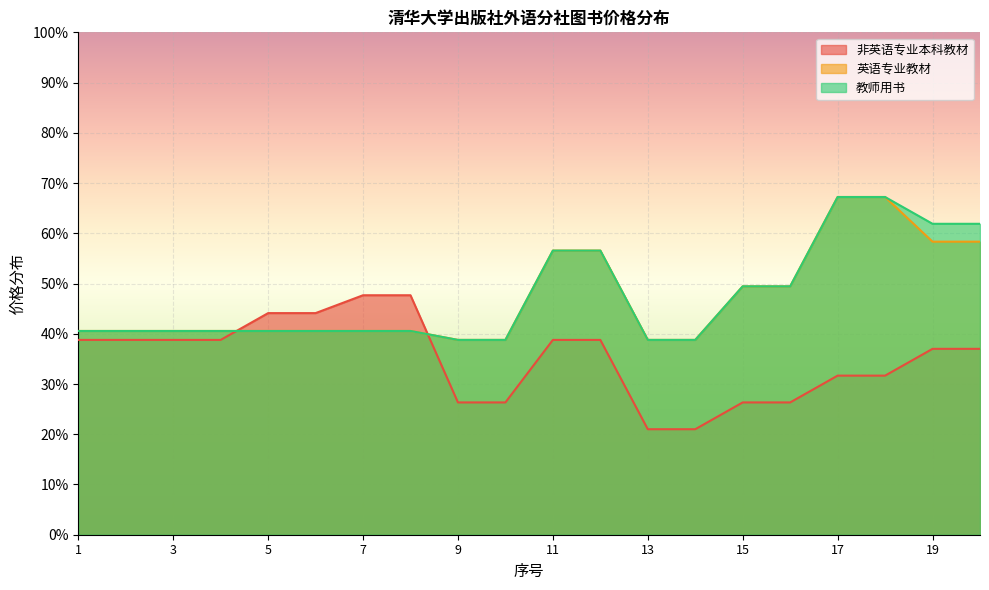

Reading right to left, transcribe all the data shown in this chart.

非英语专业本科教材: 20=37.0	19=37.0	18=31.7	17=31.7	16=26.3	15=26.3	14=21.0	13=21.0	12=38.8	11=38.8	10=26.3	9=26.3	8=47.7	7=47.7	6=44.1	5=44.1	4=38.8	3=38.8	2=38.8	1=38.8
英语专业教材: 20=58.3	19=58.3	18=67.2	17=67.2	16=49.4	15=49.4	14=38.8	13=38.8	12=56.6	11=56.6	10=38.8	9=38.8	8=40.6	7=40.6	6=40.6	5=40.6	4=40.6	3=40.6	2=40.6	1=40.6
教师用书: 20=61.9	19=61.9	18=67.2	17=67.2	16=49.4	15=49.4	14=38.8	13=38.8	12=56.6	11=56.6	10=38.8	9=38.8	8=40.6	7=40.6	6=40.6	5=40.6	4=40.6	3=40.6	2=40.6	1=40.6